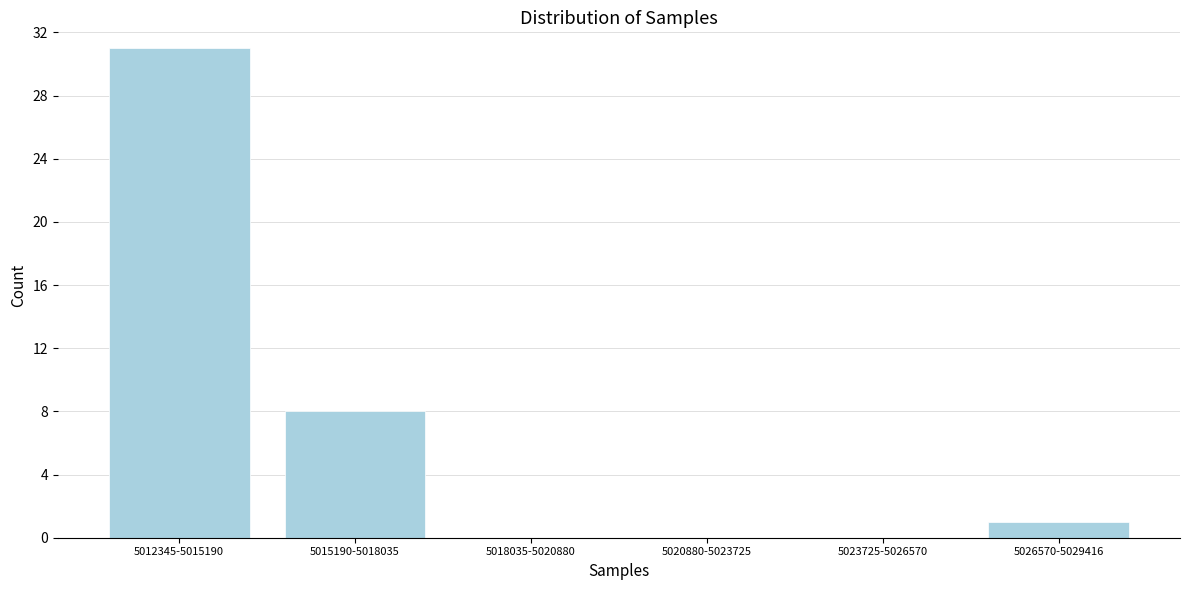

Reading right to left, list all the values displayed in this chart.

5026570-5029416=1	5023725-5026570=0	5020880-5023725=0	5018035-5020880=0	5015190-5018035=8	5012345-5015190=31